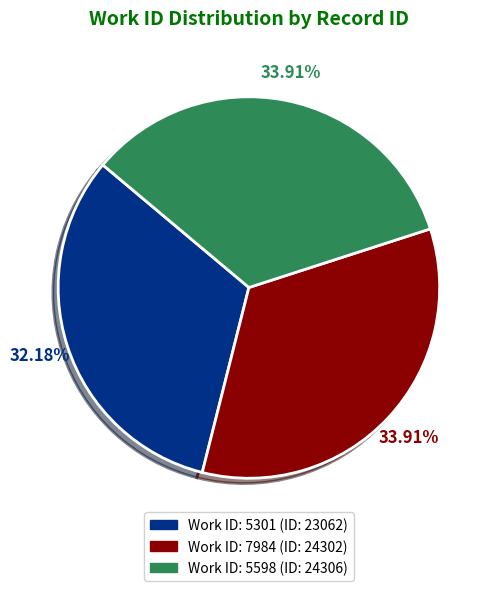

Is there any slice that represents more than half of the pie?

No